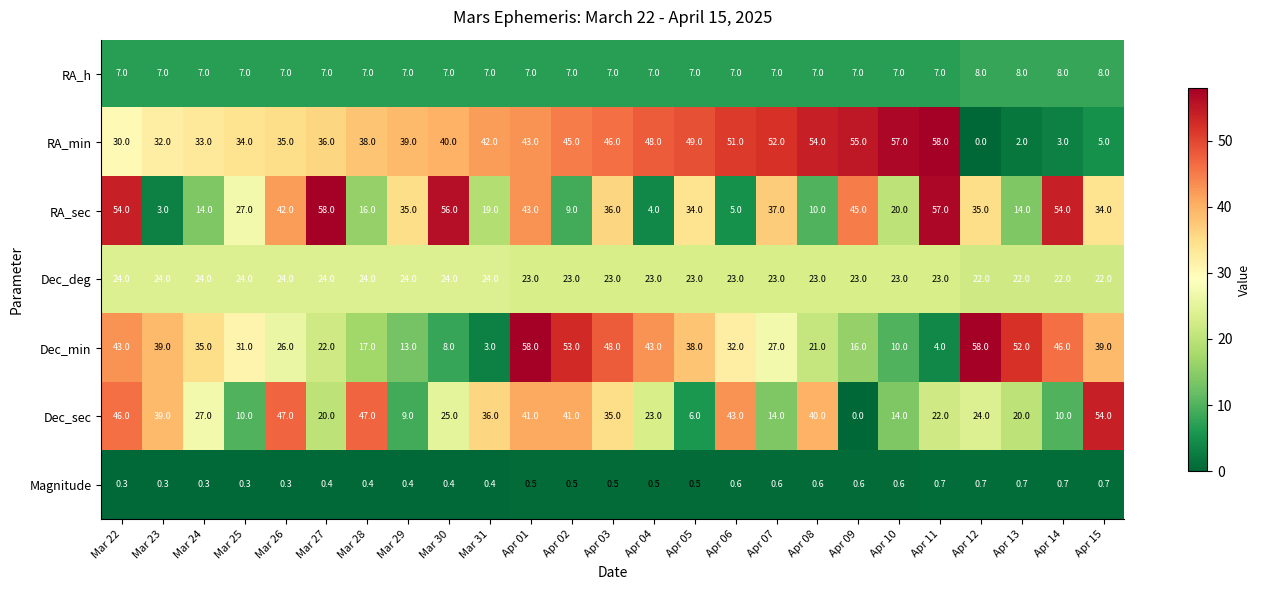

Which series has the largest range (max minus min)?

RA_min